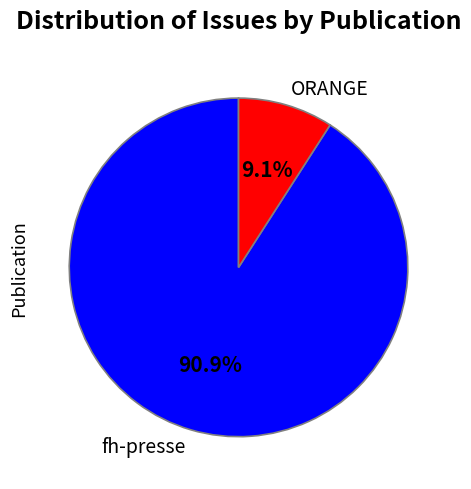

To the nearest percent, what is the average slice percentage?

50%